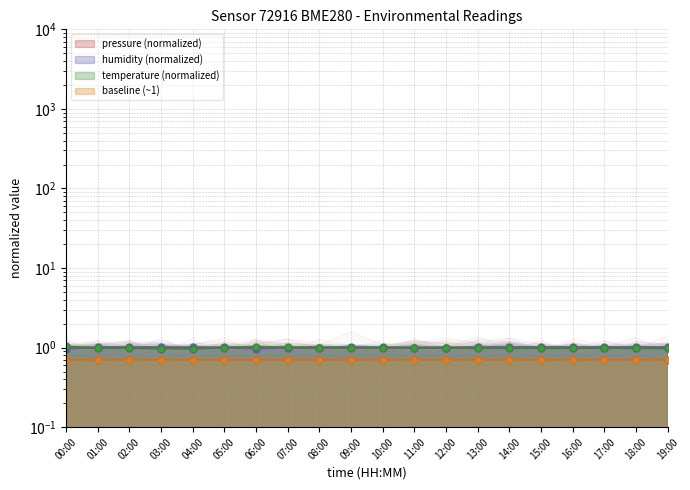

True or false: temperature has a value of 1.0 at 08:00.

True